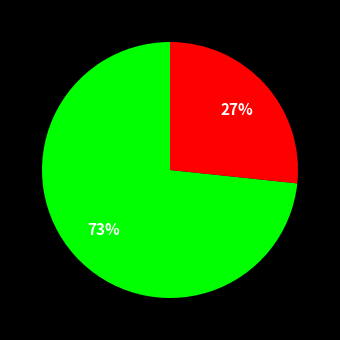

Is there a majority slice in this chart?

Yes